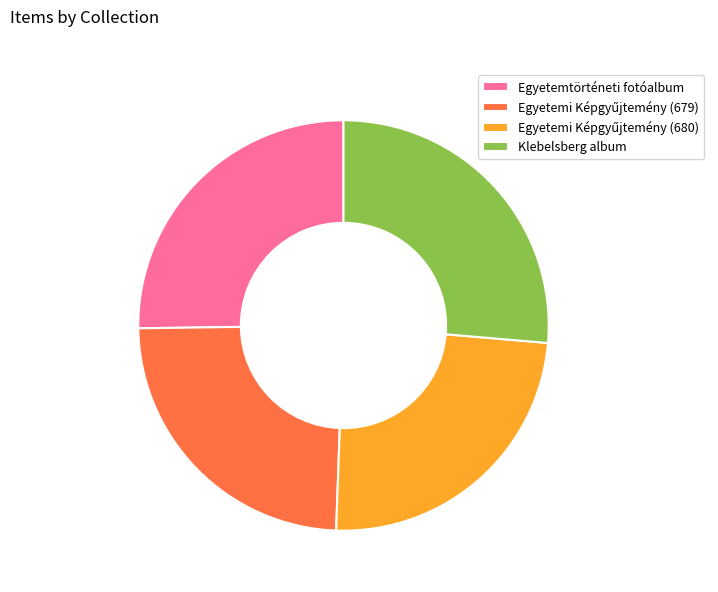

Which category has the biggest portion of the pie?

Klebelsberg album